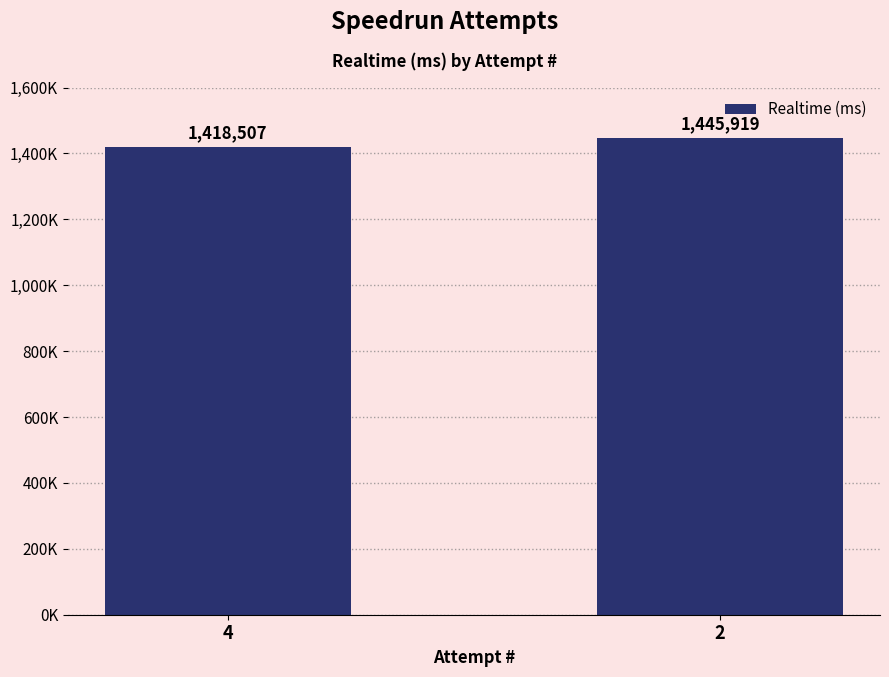

The chart shows a value of 1445919 at 2. True or false?

True